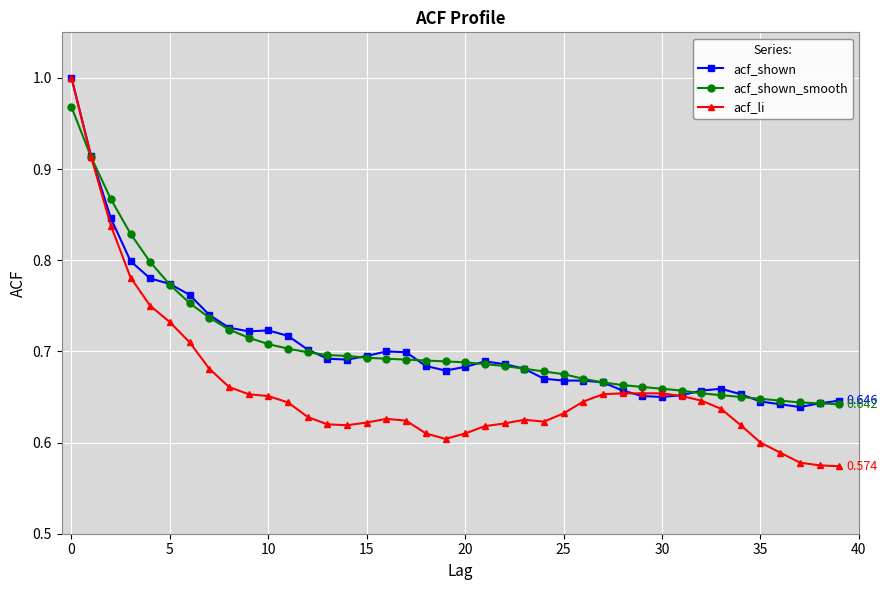

Which series has the largest range (max minus min)?

acf_li